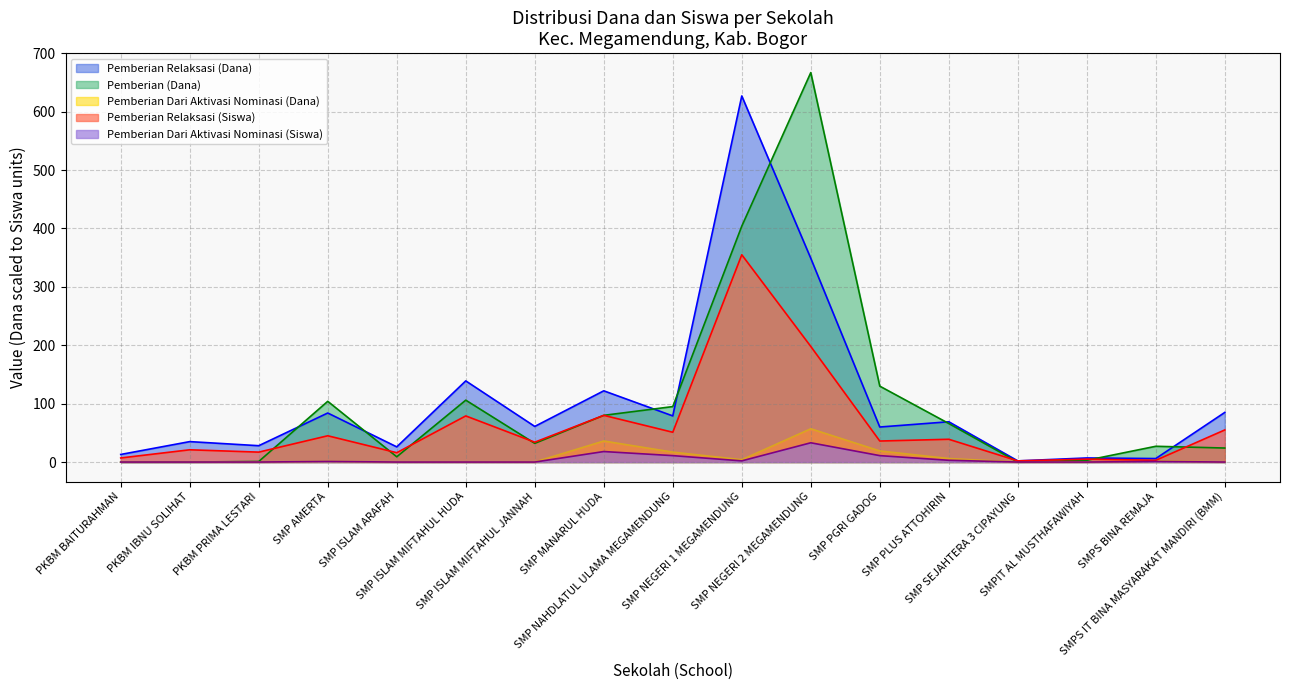

Which series has the largest total across all categories?

Pemberian Relaksasi (Dana)